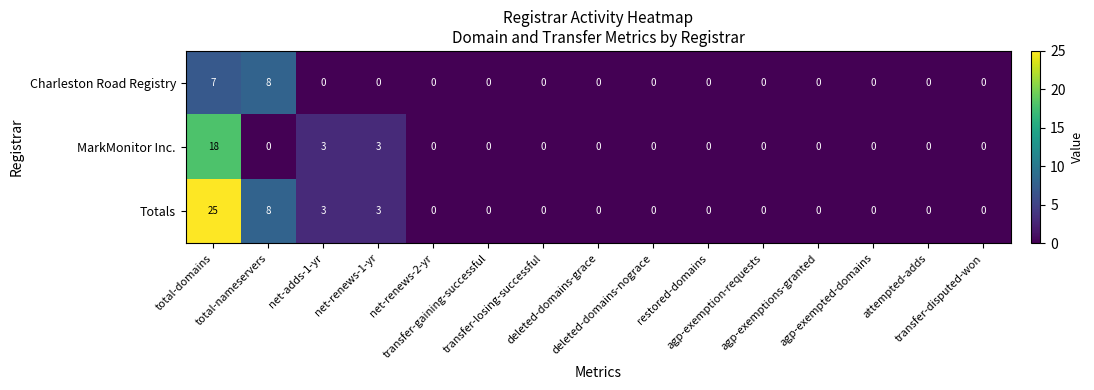

What is the difference between the maximum and minimum values in the MarkMonitor Inc. series?

18